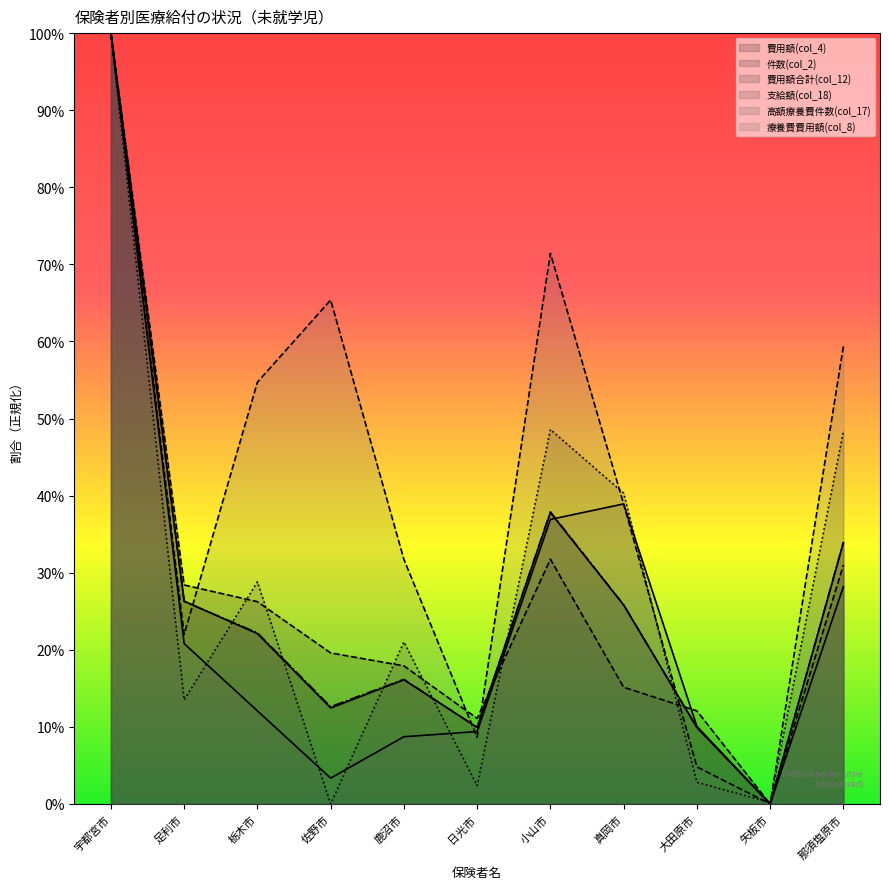

True or false: 高額療養費件数(col_17) and 件数(col_2) intersect in this chart.

True